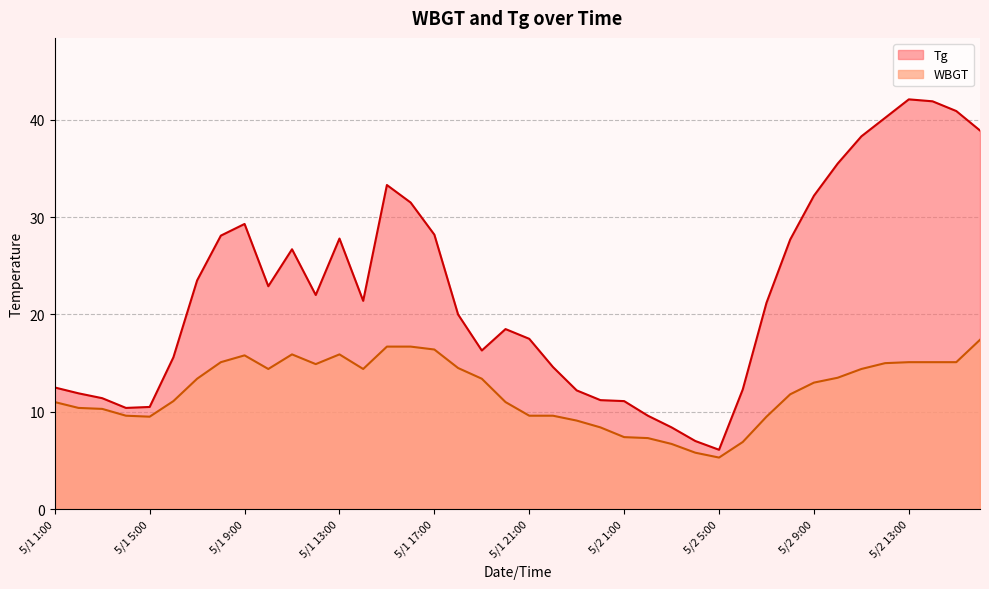

At which category does Tg reach its first local valley?

5/1 4:00